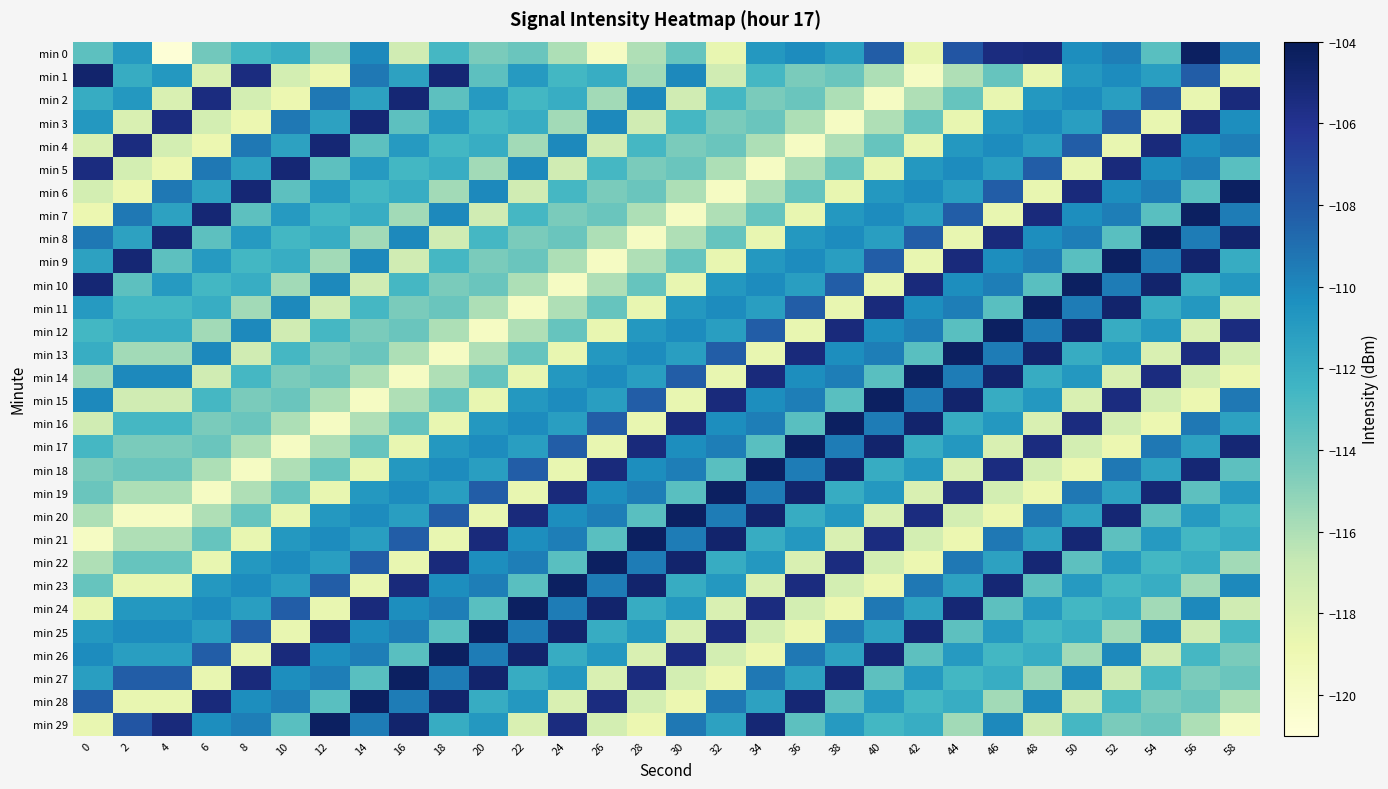

Between 24 and 16, which is larger?

24